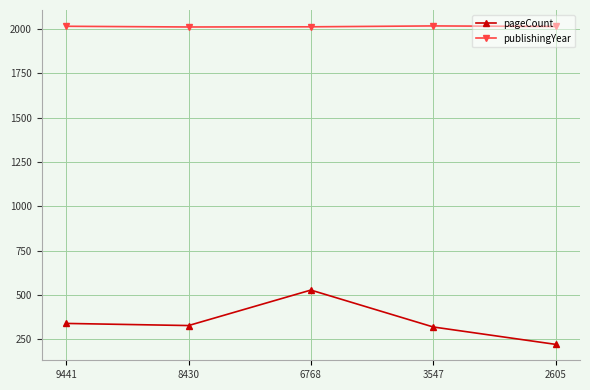

What is the minimum value shown in the chart?

222